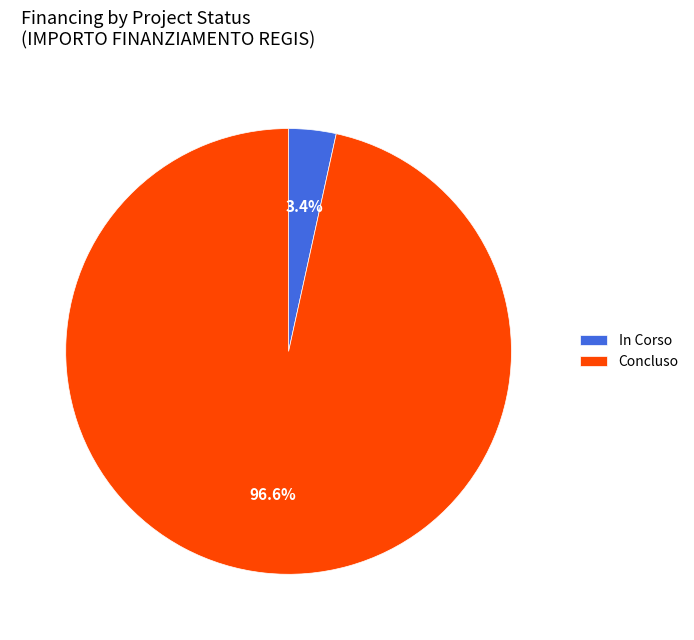

To the nearest percent, what is the average slice percentage?

50%